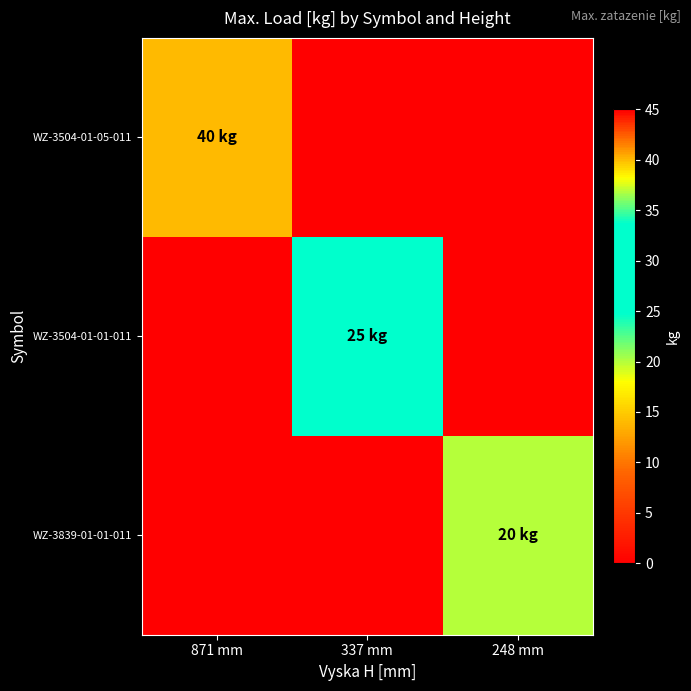

How many categories are shown in the chart?

3